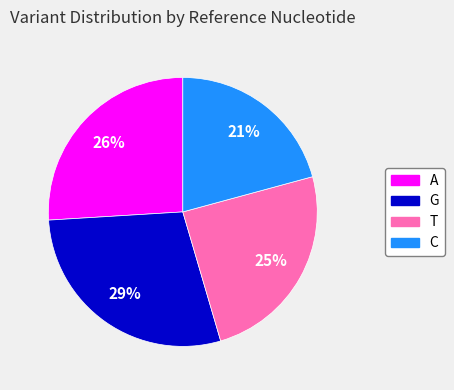

True or false: A accounts for 26% of the total.

True